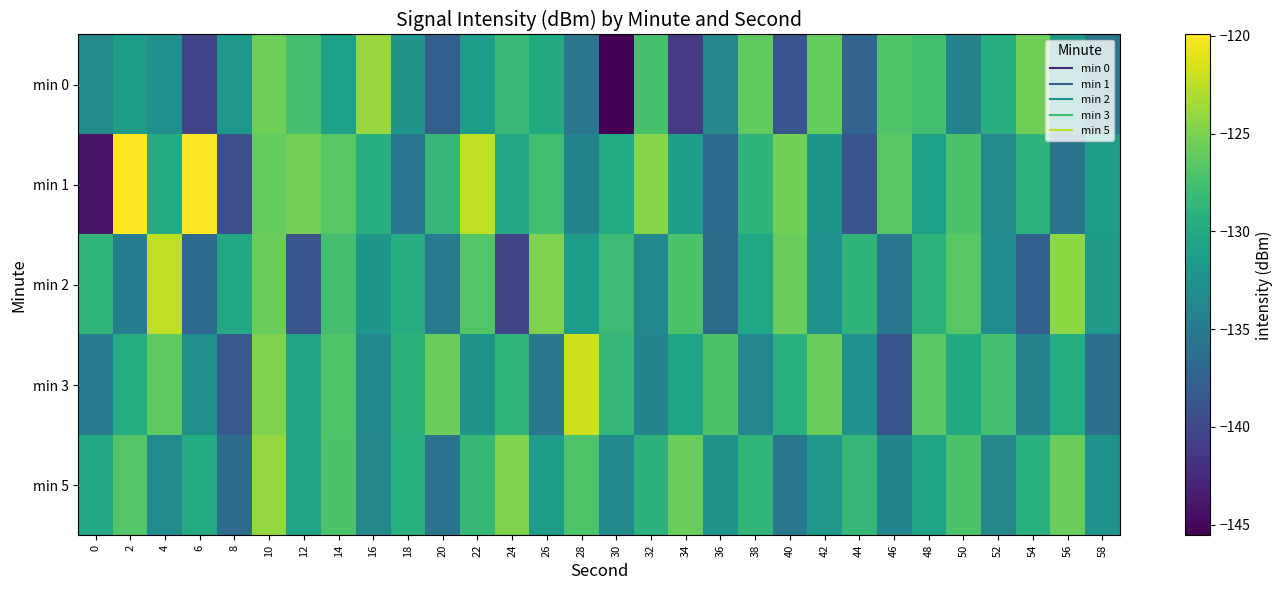

Between 6 and 30, which series saw the biggest shift?

min 1